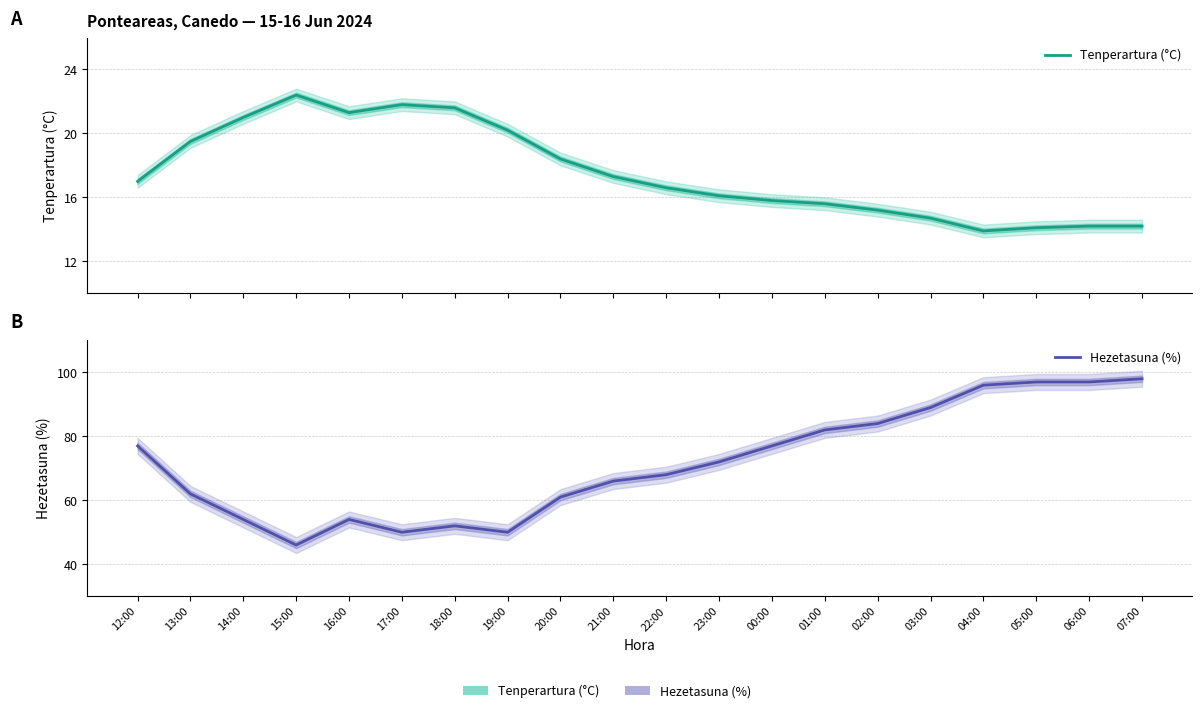

Is the value of Tenperartura (°C) at 23:00 greater than the value of Hezetasuna (%) at 17:00?

No